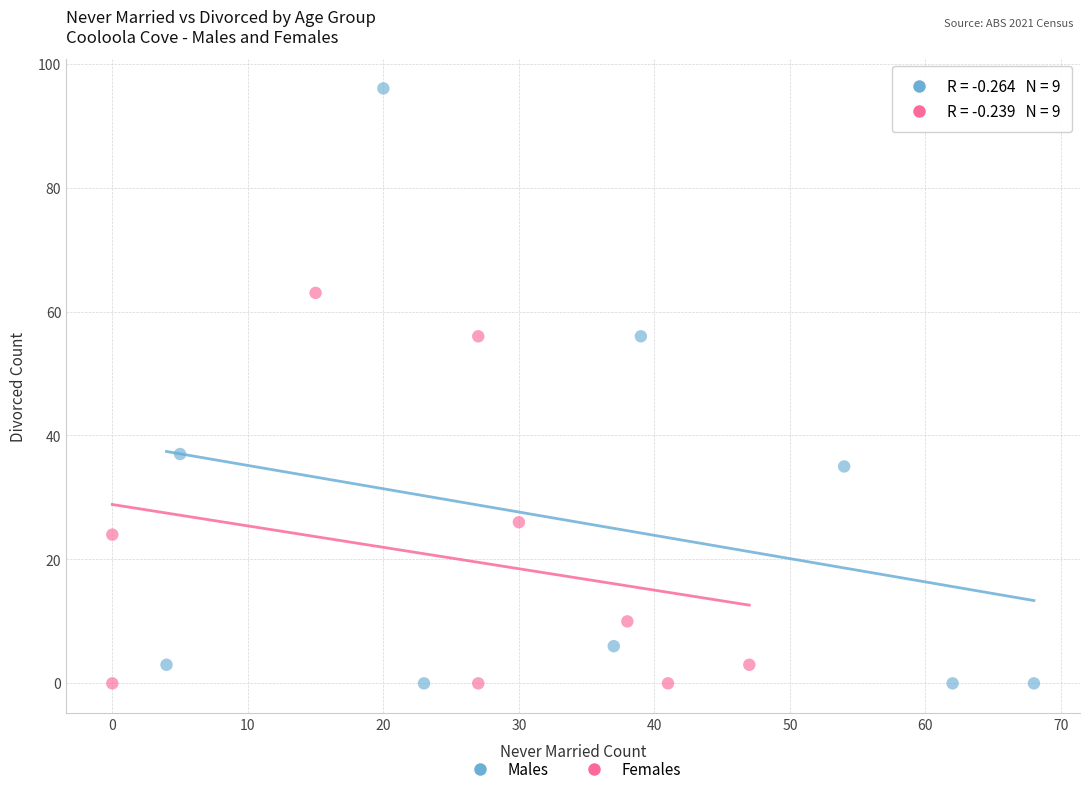

Which series has the largest Y range (max minus min)?

Males